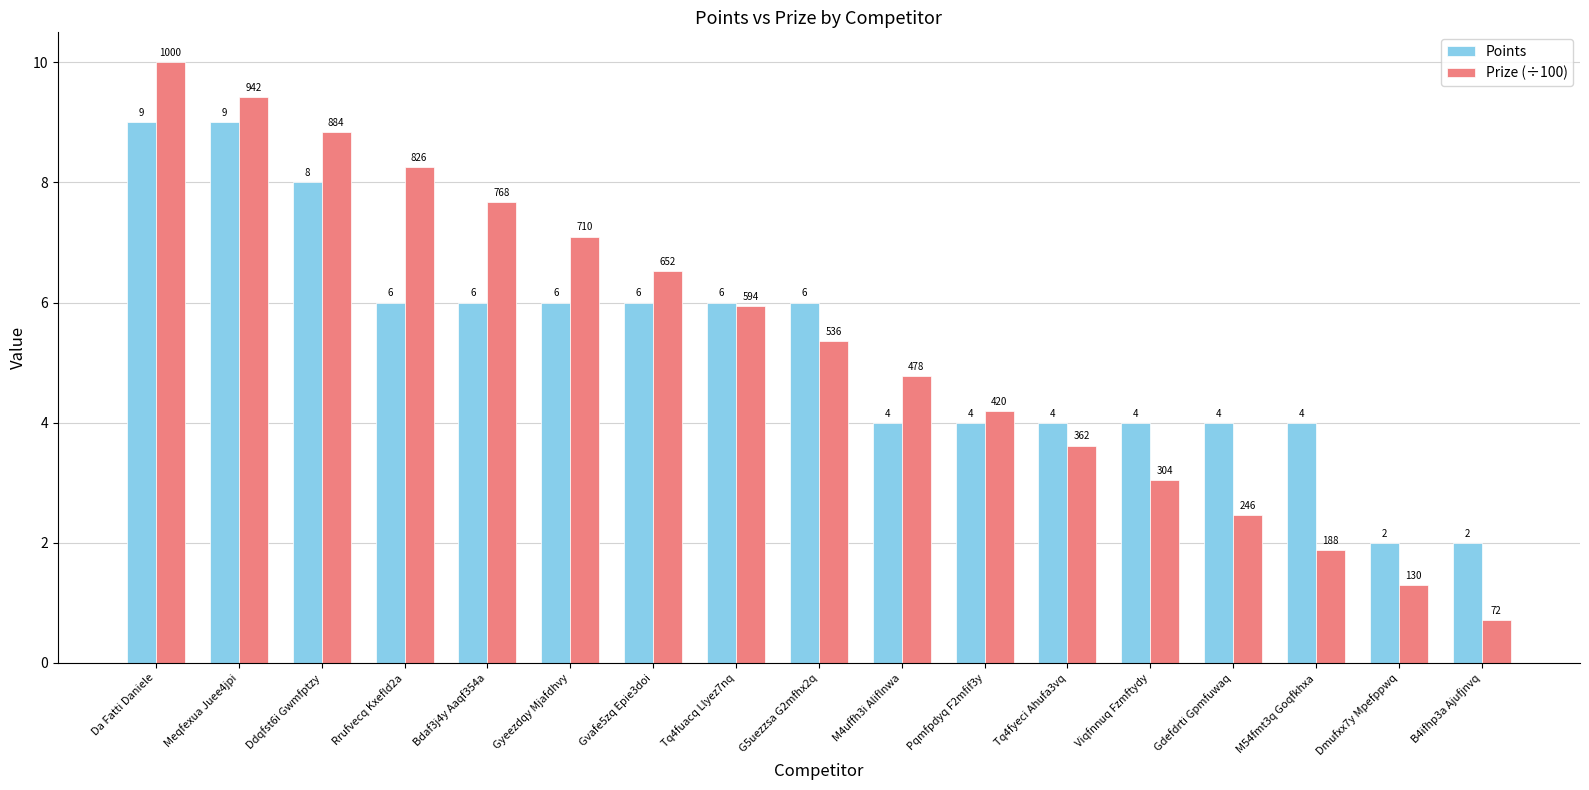

What is the average value of the Points series?

5.3